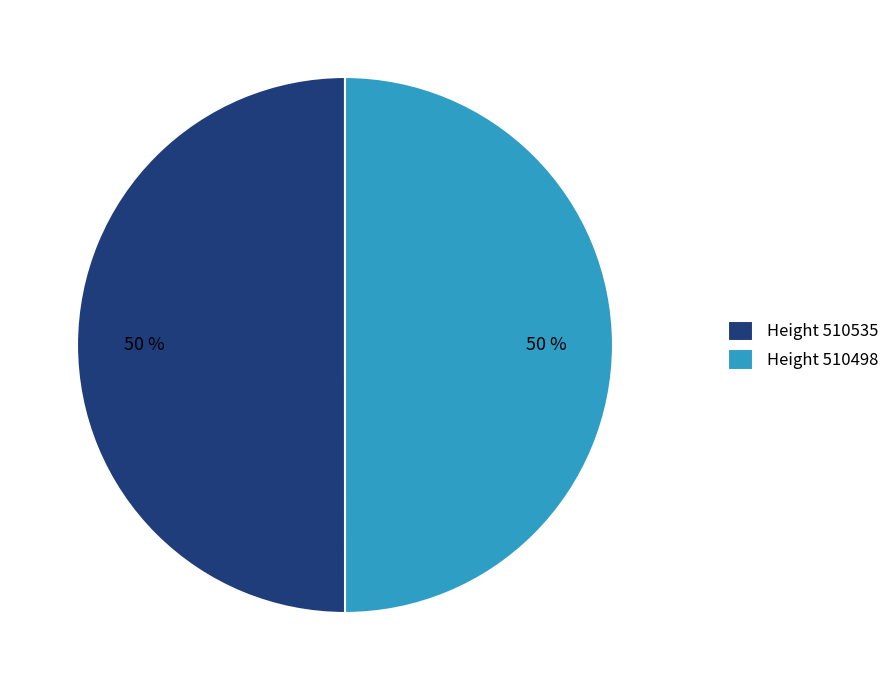

Do Height 510535 and Height 510498 together represent more than half of the pie?

Yes